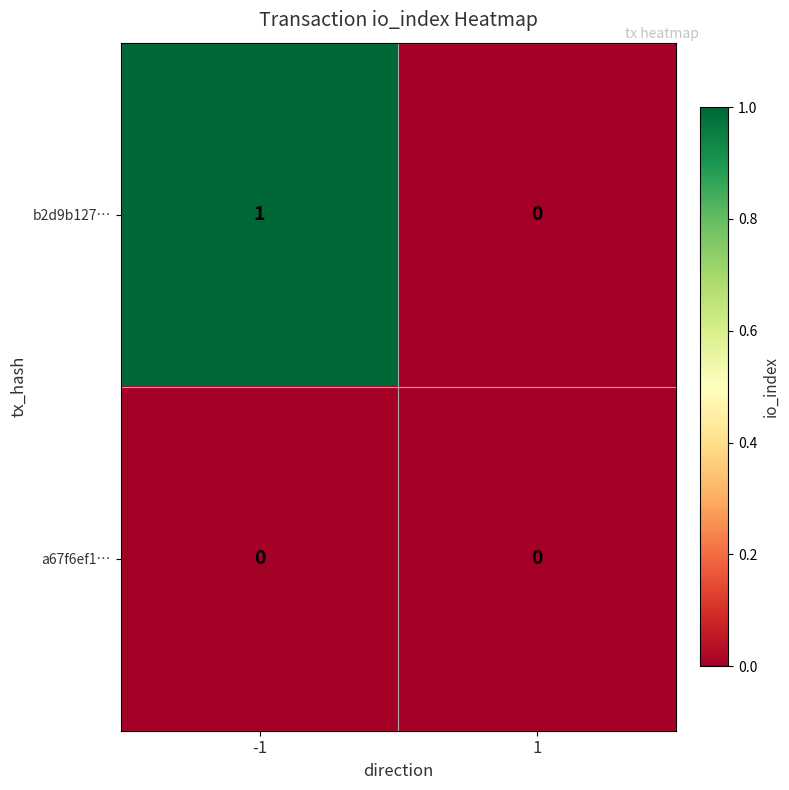

Rank the series at -1 from highest to lowest value.

b2d9b127…, a67f6ef1…